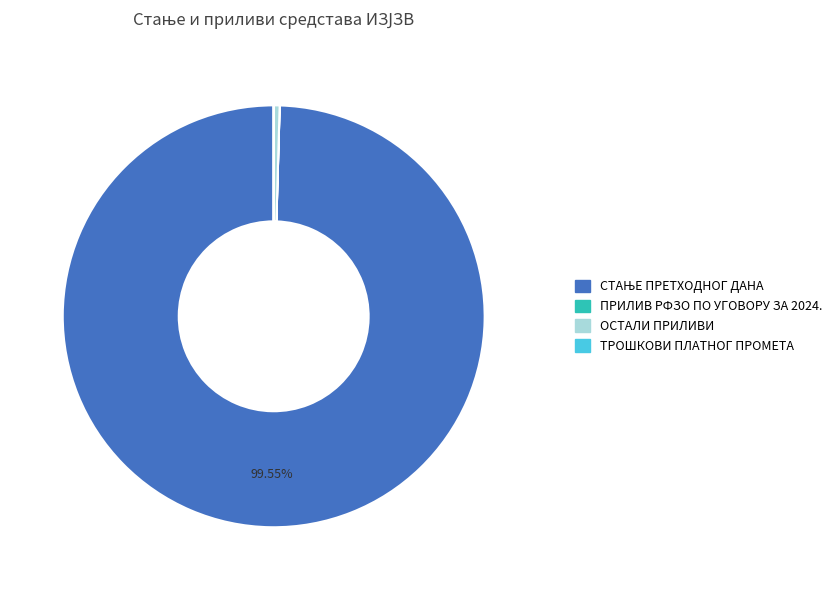

Does any single category account for the majority?

Yes